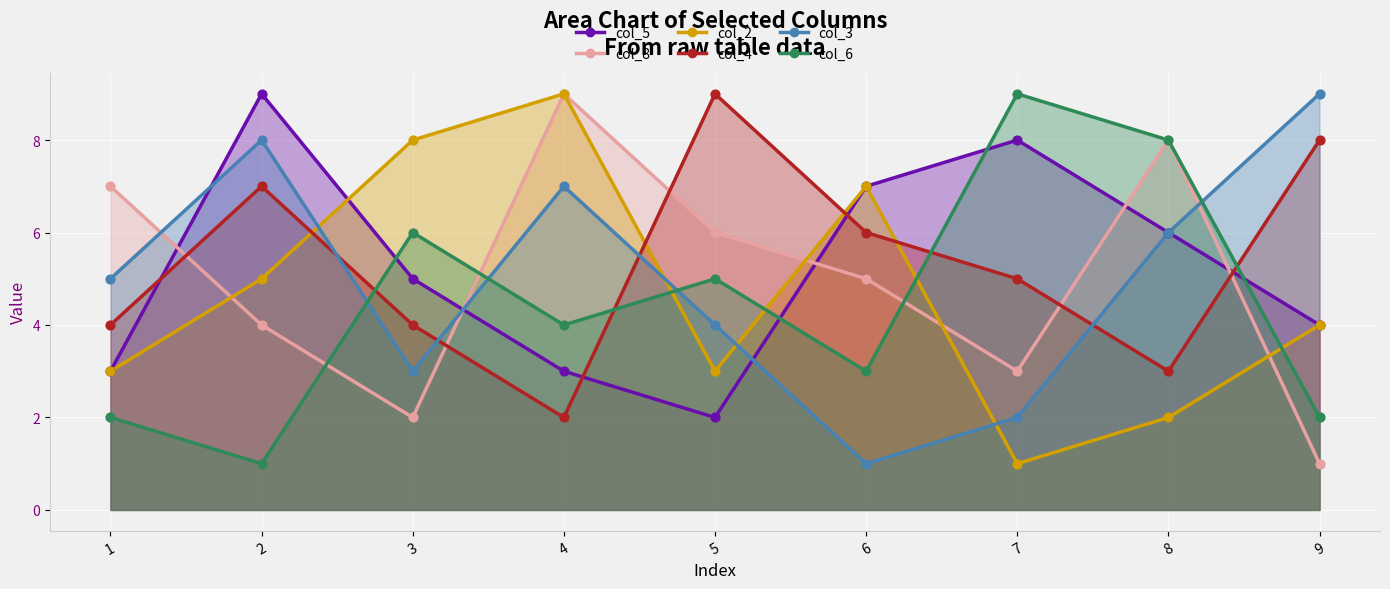

Which series has the largest total across all categories?

col_4